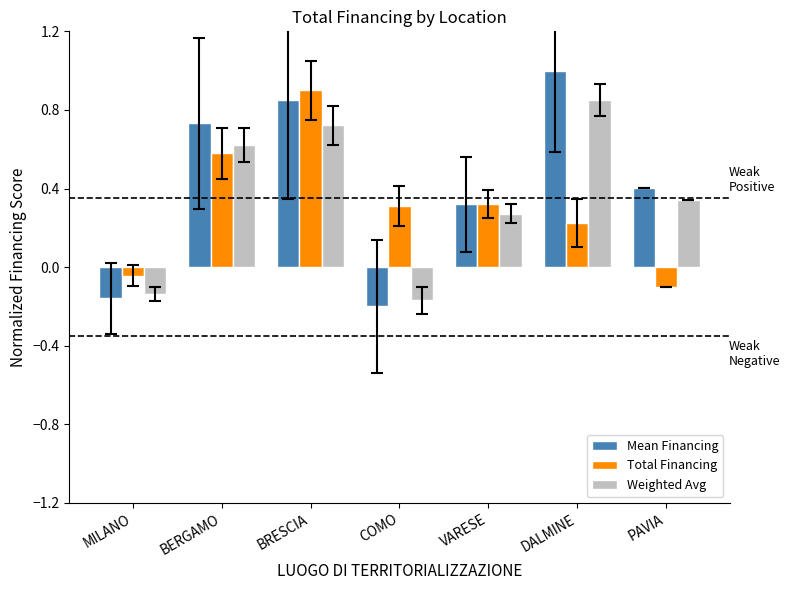

At which label does Weighted Avg first exceed 0?

BERGAMO